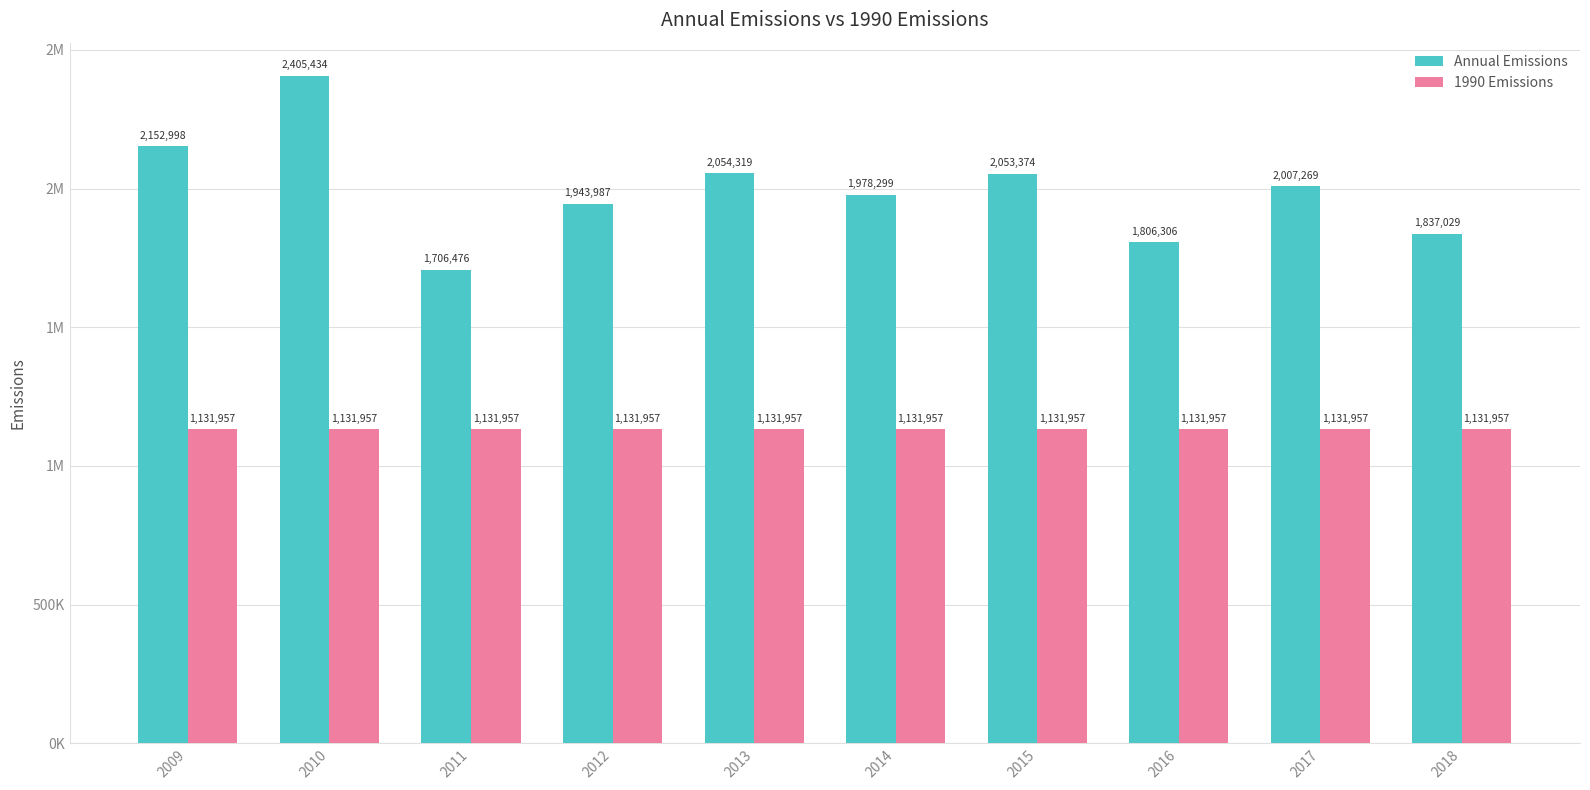

What are all the series names shown in the legend?

Annual Emissions, 1990 Emissions